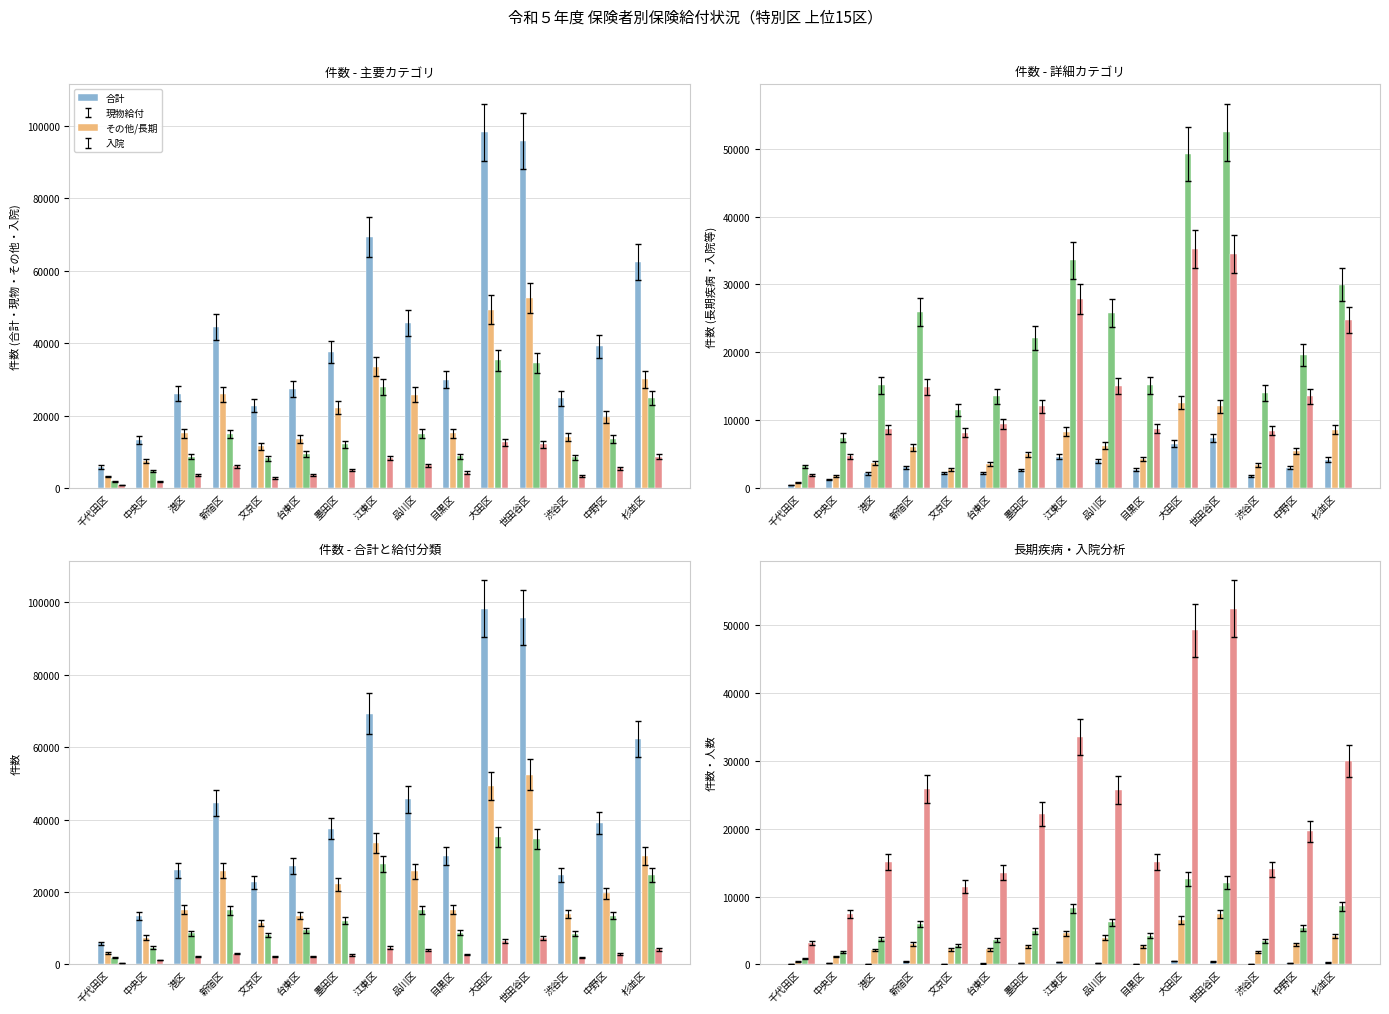

Is the value of その他/長期 at 文京区 greater than the value of 現物給付 at 千代田区?

Yes